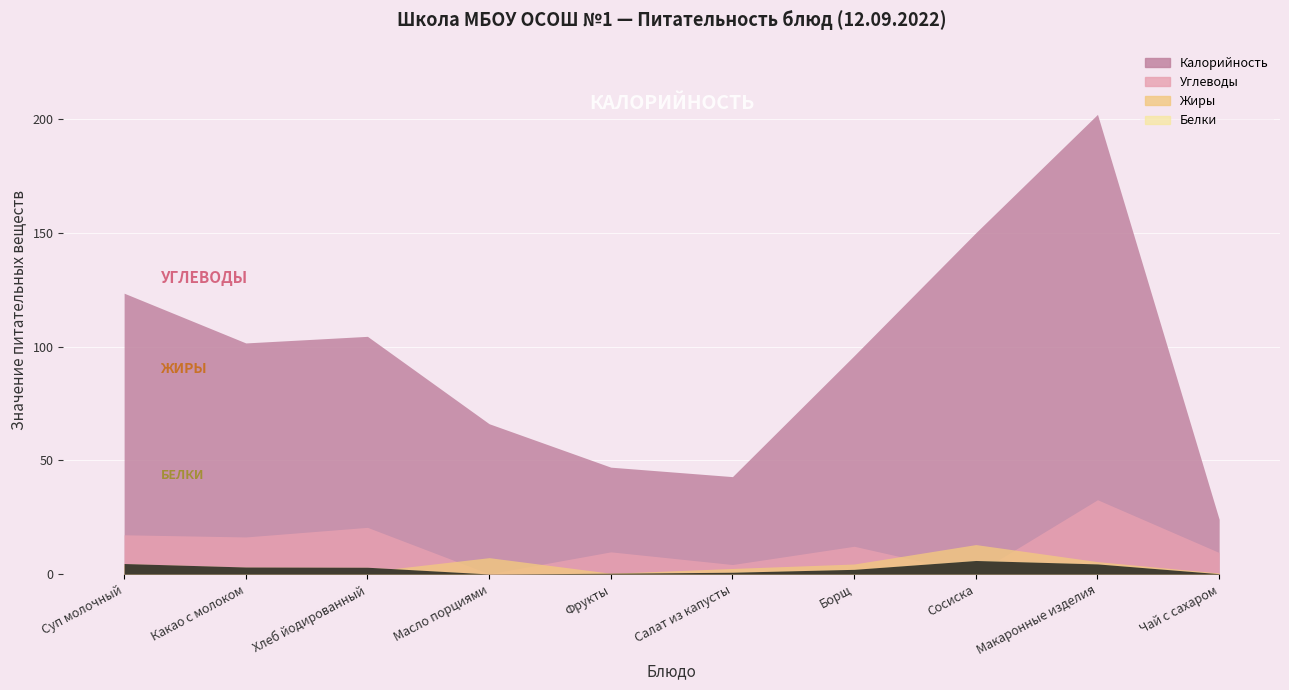

How many distinct data groups are displayed?

4